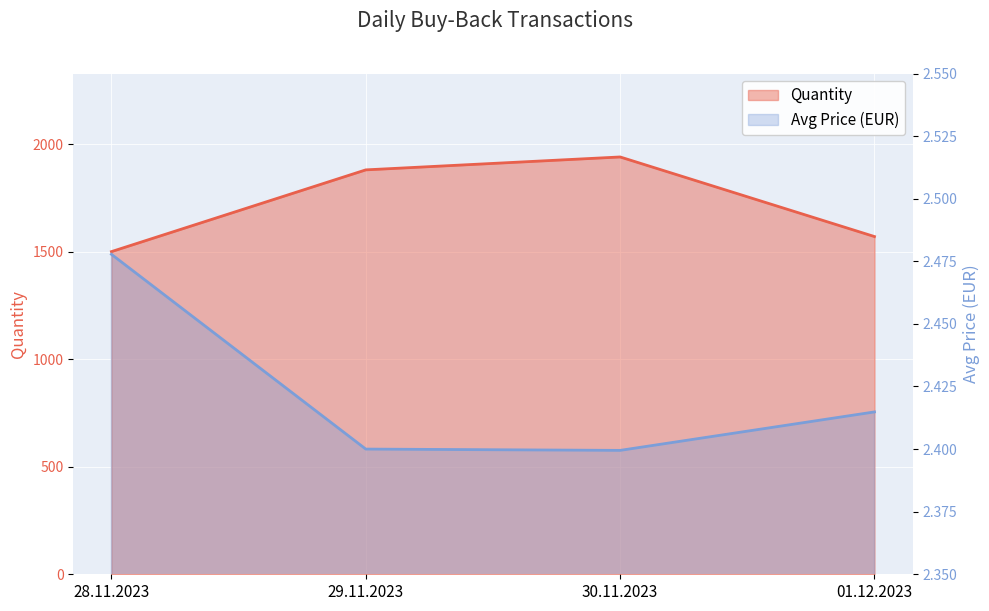

Reading left to right, extract all data points from this chart.

Quantity: 1500.0	1880.0	1940.0	1570.0
Avg Price (EUR): 2.5	2.4	2.4	2.4